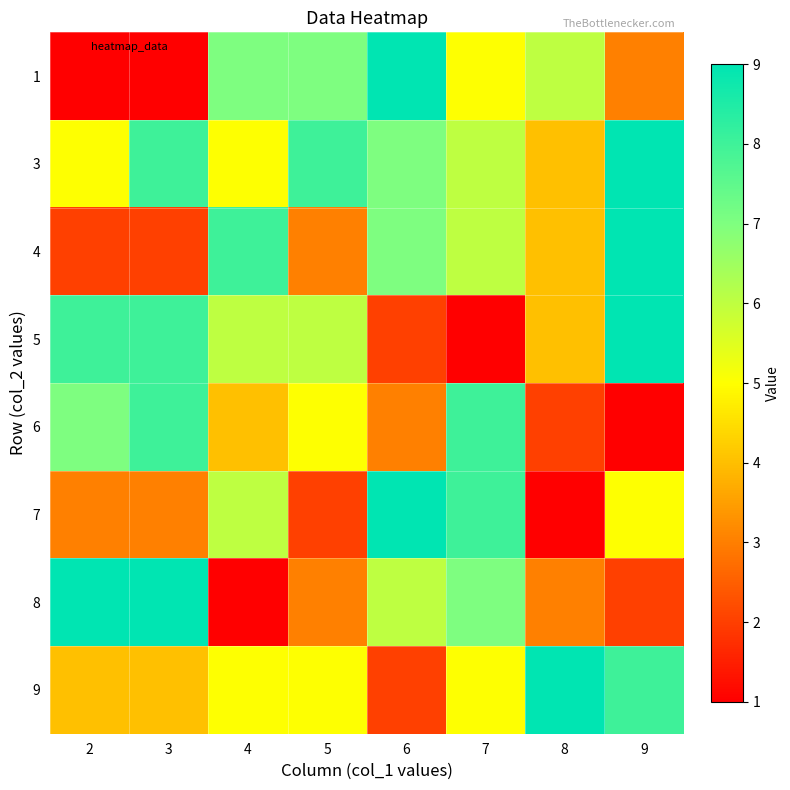

Which category has the highest value across all series?

6